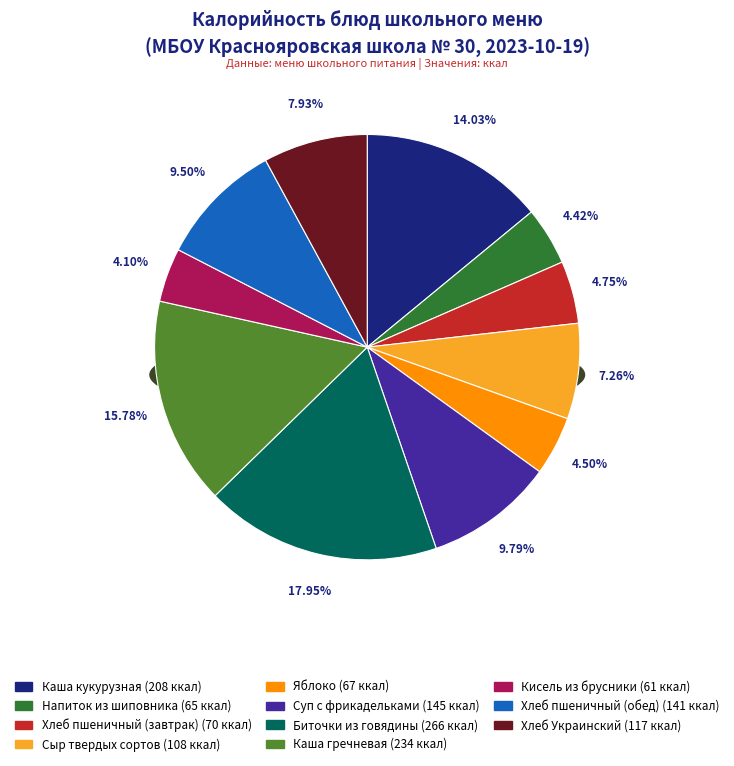

Count the number of slices in the pie.

11